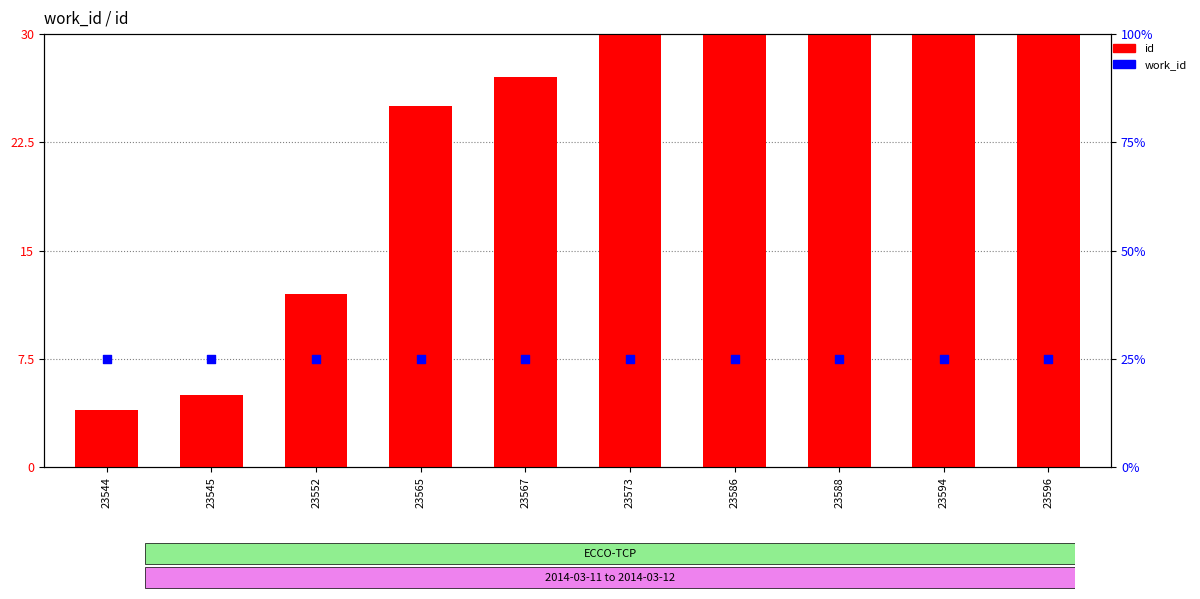

At which category is the sum across all series the highest?

23596